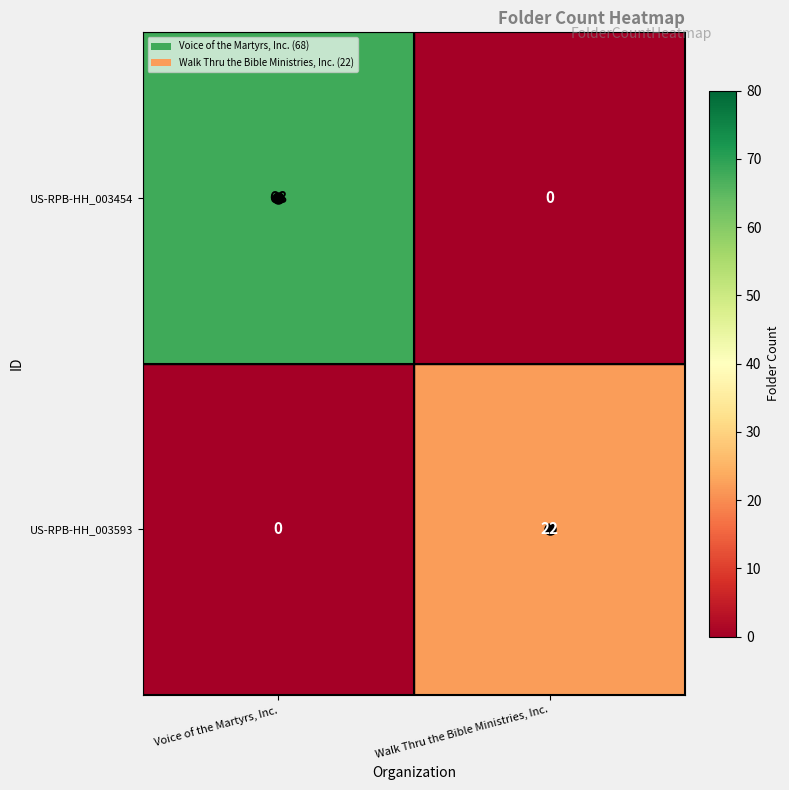

Which series has the largest total across all categories?

US-RPB-HH_003454